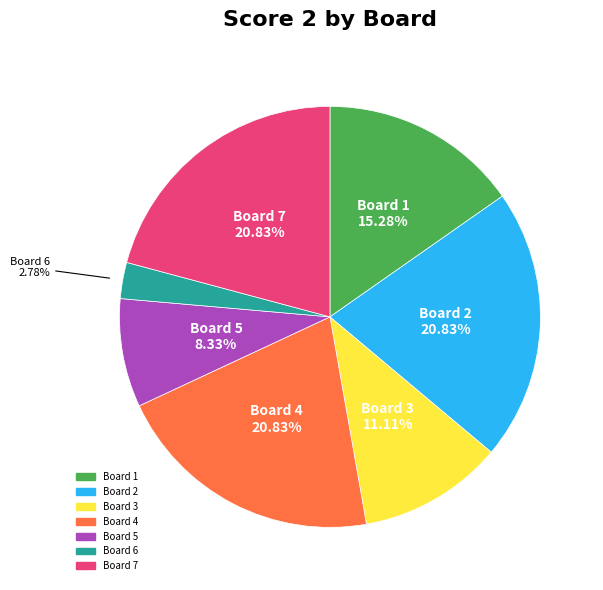

Which has a higher value, Board 3 or Board 1?

Board 1